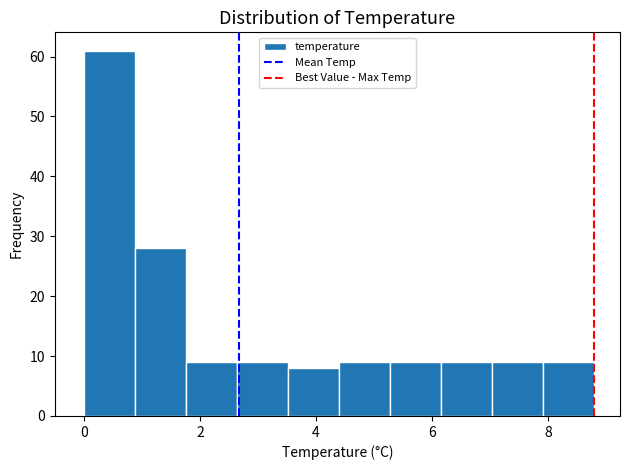

Reading left to right, list every bar in this chart as the range it spans on the x-axis followed by its height. Neither the bar edges nor the heights are printed on the chart, so give them approximately, as read against the axes.

0.00 to 0.88: 61
0.88 to 1.76: 28
1.76 to 2.64: 9
2.64 to 3.52: 9
3.52 to 4.40: 8
4.40 to 5.28: 9
5.28 to 6.16: 9
6.16 to 7.04: 9
7.04 to 7.92: 9
7.92 to 8.80: 9